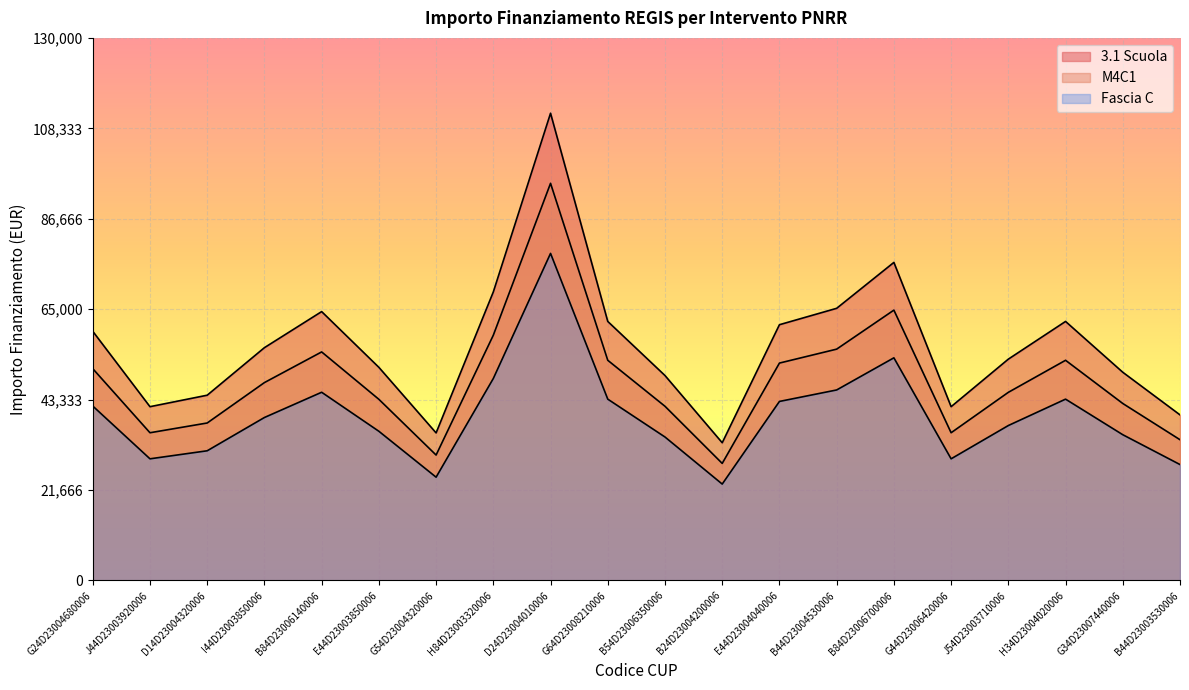

True or false: Fascia C has more than 2 points higher than both neighbors.

True